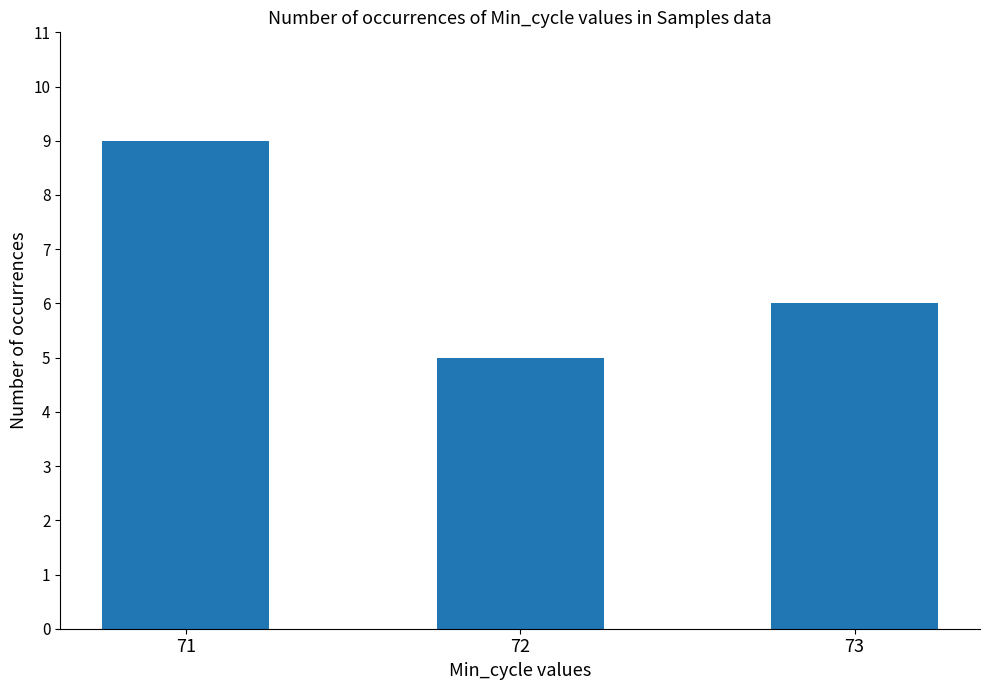

The value at 73 is 6. True or false?

True